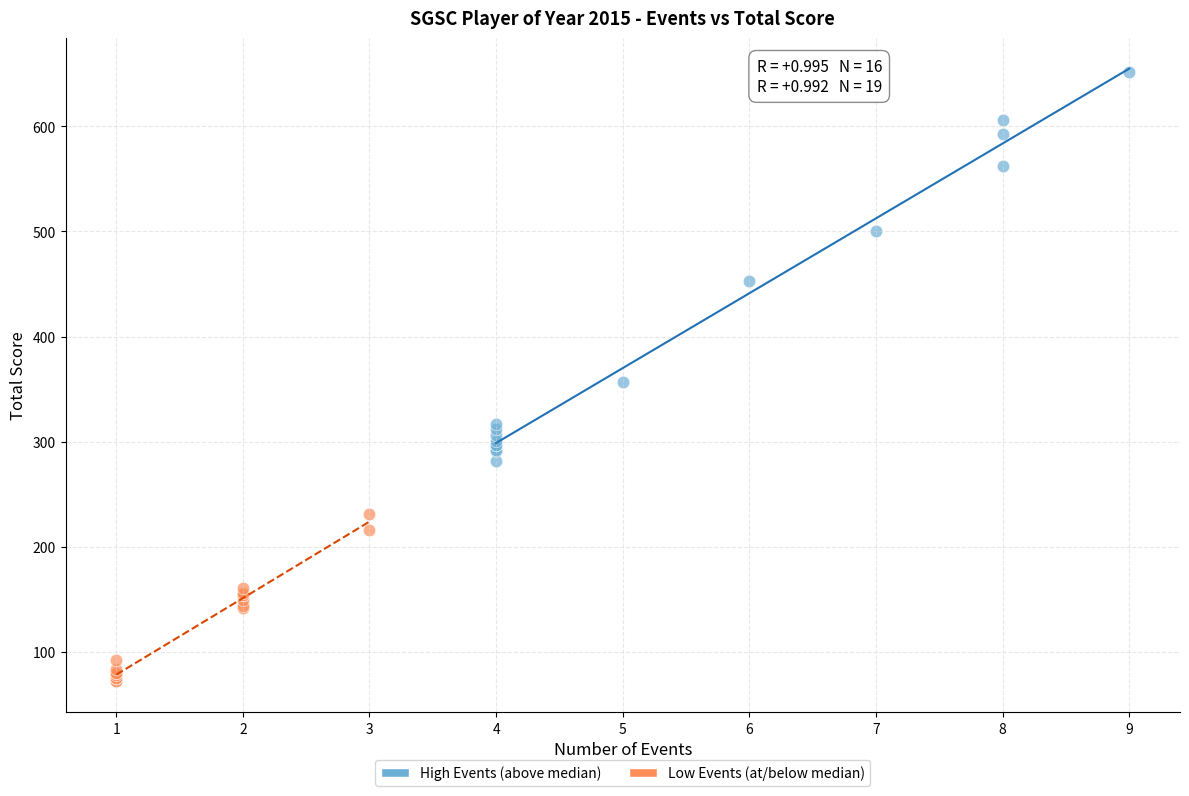

Which series has the widest spread of Y values?

High Events (above median)